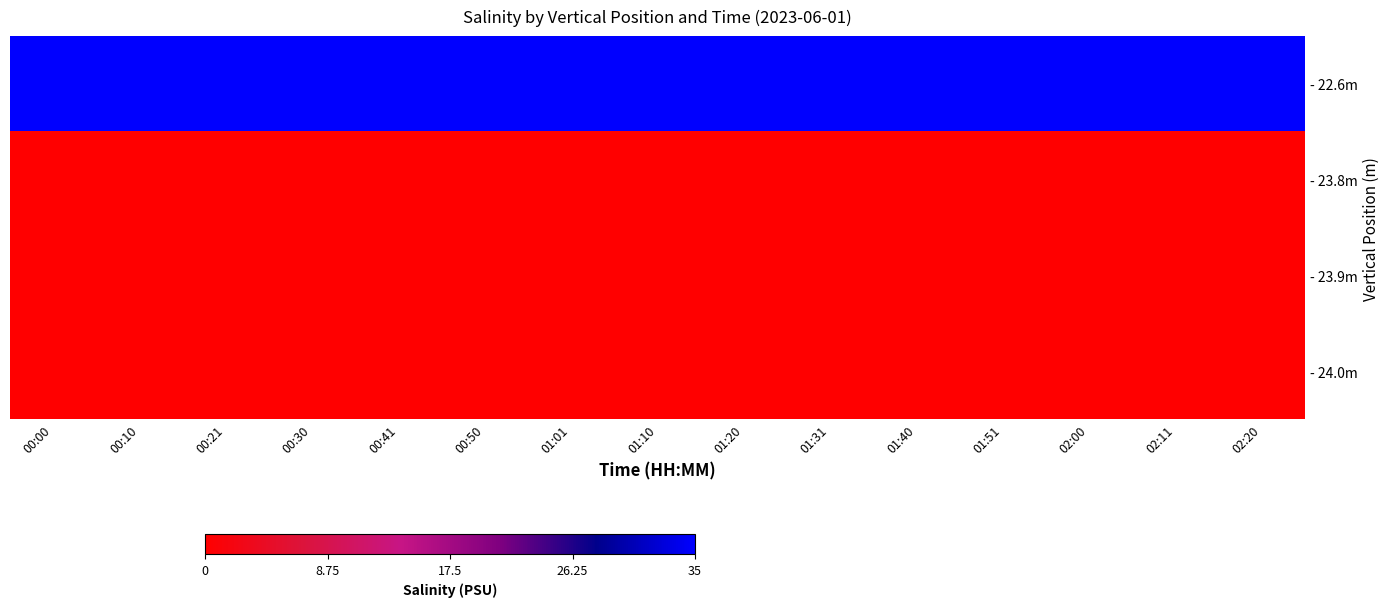

Between 00:50 and 01:40, which is larger?

00:50